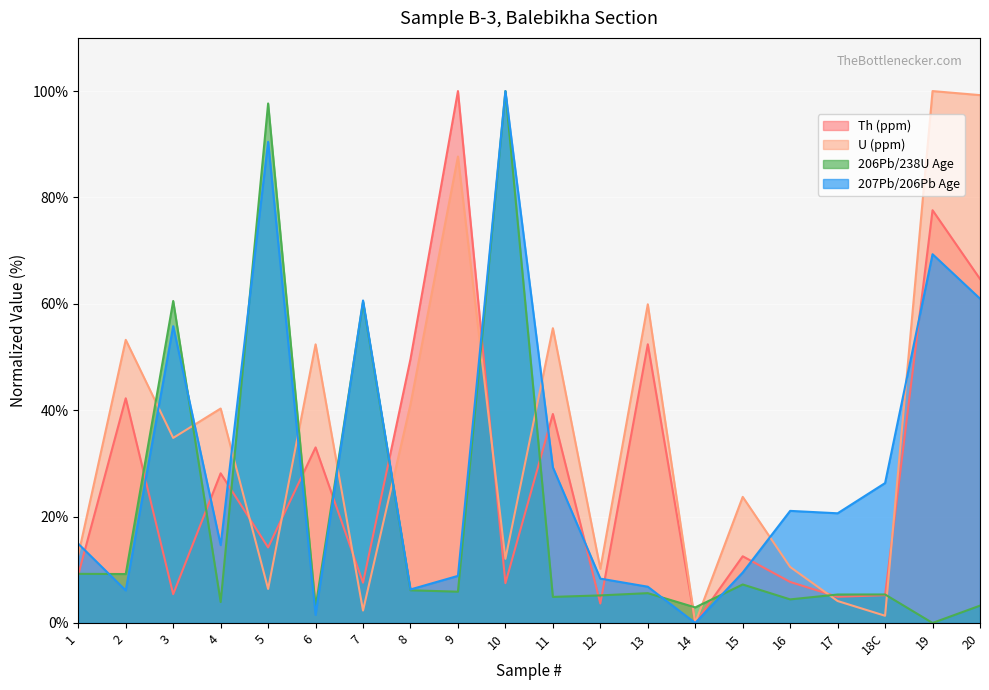

What are all the series names shown in the legend?

Th (ppm), U (ppm), 206Pb/238U Age, 207Pb/206Pb Age